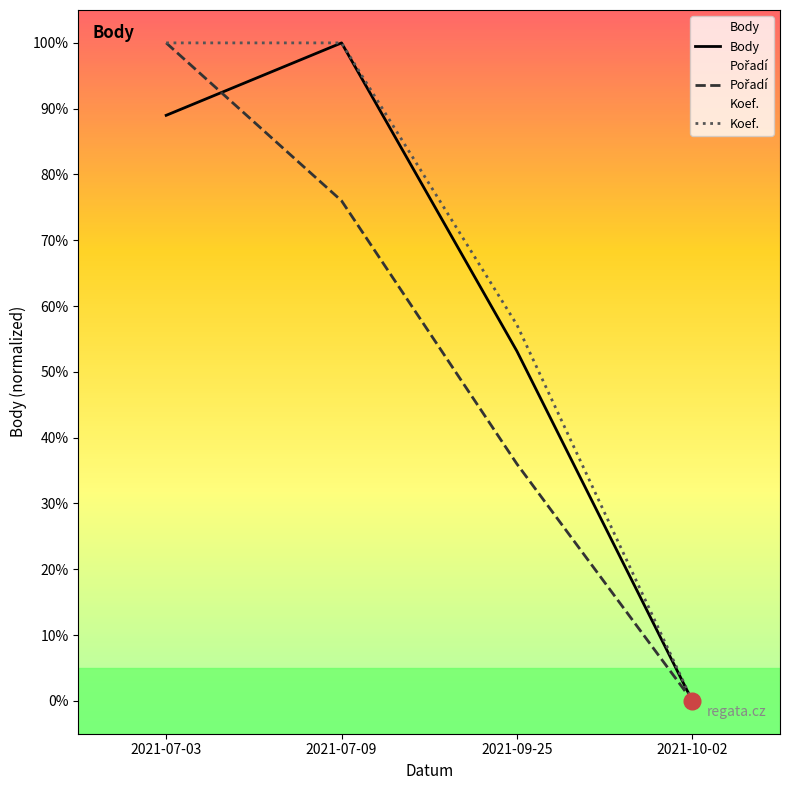

What is the total value across all series at 2021-07-09?

276.0